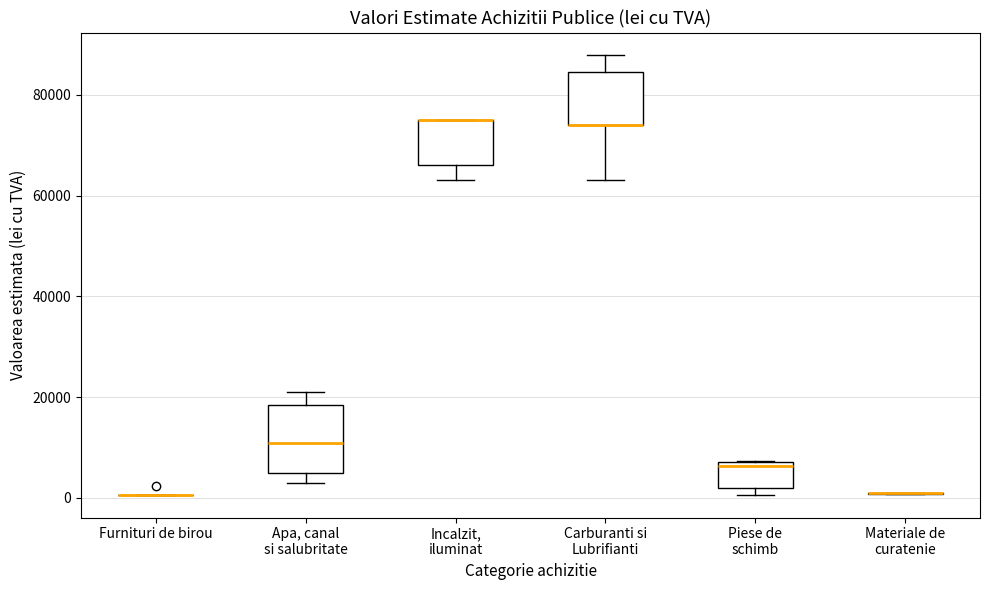

Reading left to right, read every box against the y-axis: the position of its median line, the range the box covers, and the ends of its whiskers. The values are not printed on the chart, so give them approximately, as read against the axis.

Furnituri de birou: box collapsed to a line at 0, whiskers 0 to 0
Apa, canal si salubritate: median 12000, box 6000 to 18000, whiskers 4000 to 22000
Incalzit, iluminat: median 76000 (drawn on the box's upper edge), box 66000 to 76000, whiskers 64000 to 76000
Carburanti si Lubrifianti: median 74000 (drawn on the box's lower edge), box 74000 to 84000, whiskers 64000 to 88000
Piese de schimb: median 6000, box 2000 to 8000, whiskers 0 to 8000
Materiale de curatenie: box collapsed to a line at 0, whiskers 0 to 2000